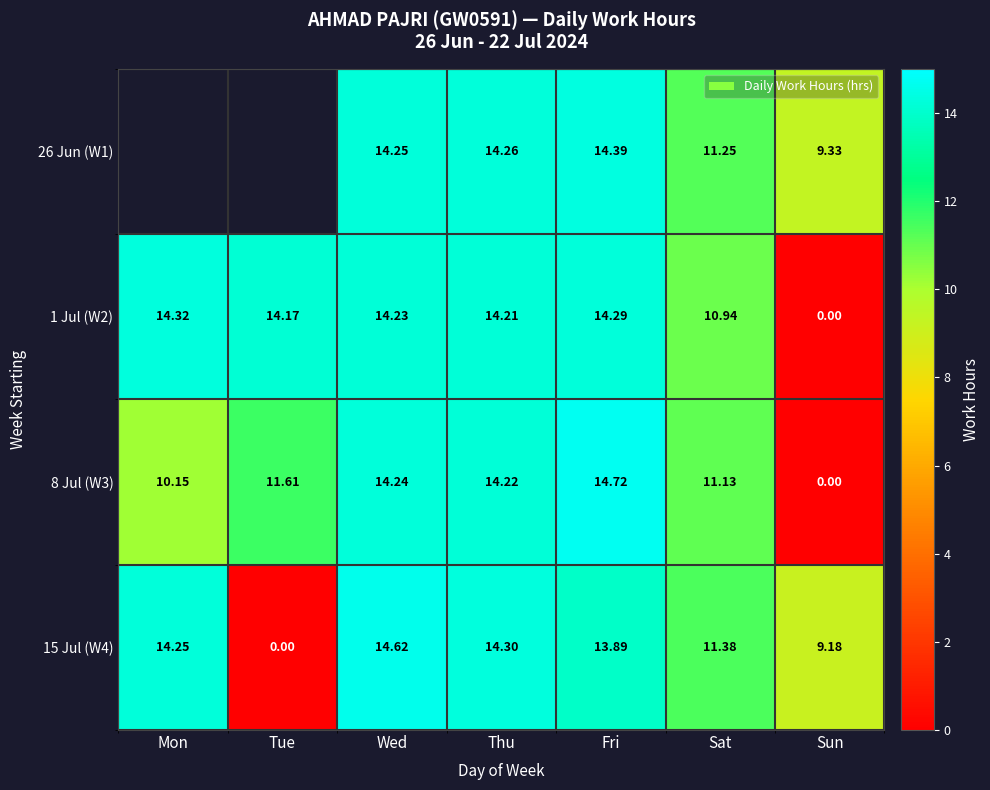

Which series has the largest total across all categories?

1 Jul (W2)